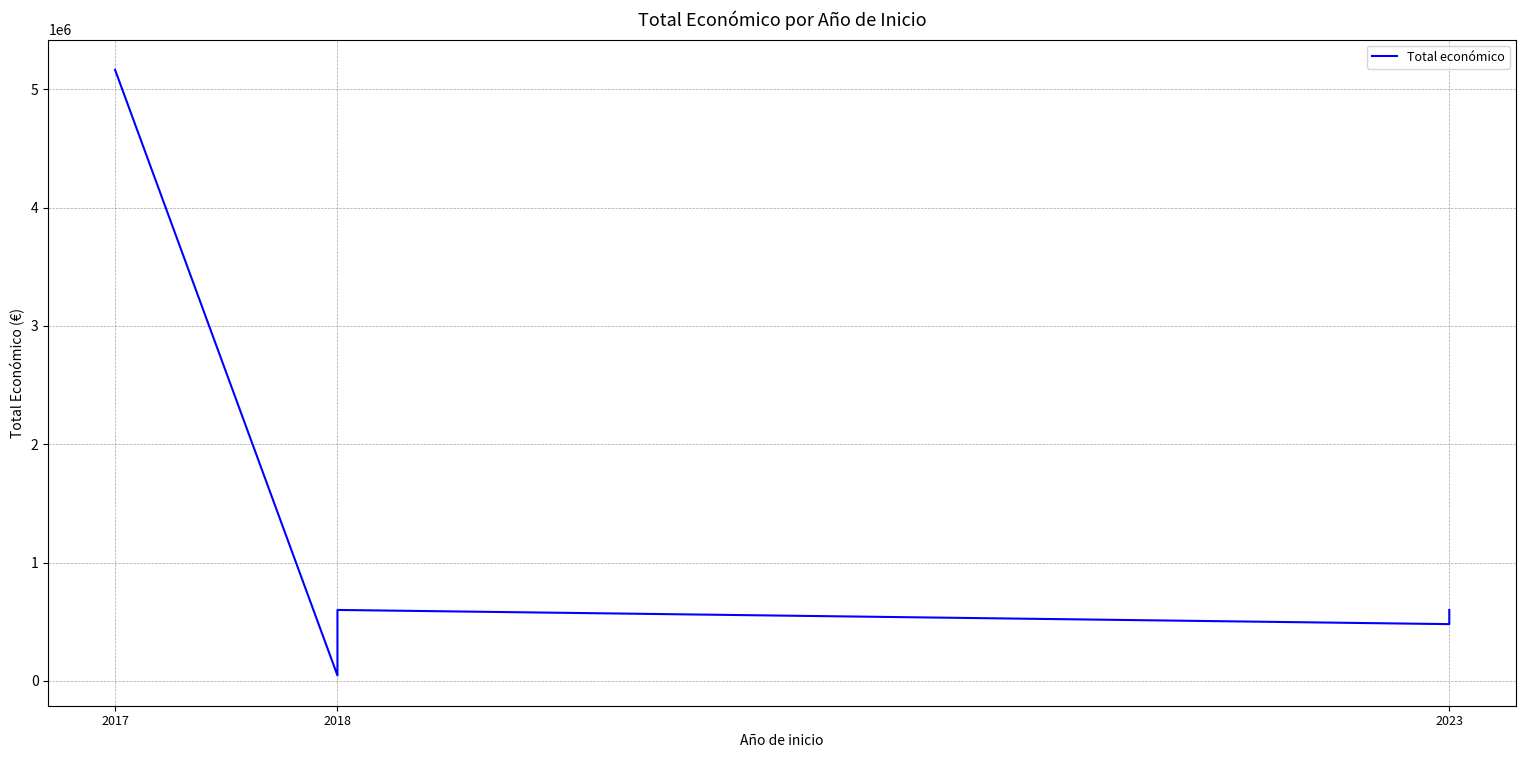

Is it true that the value at 2018 is 311470?

False